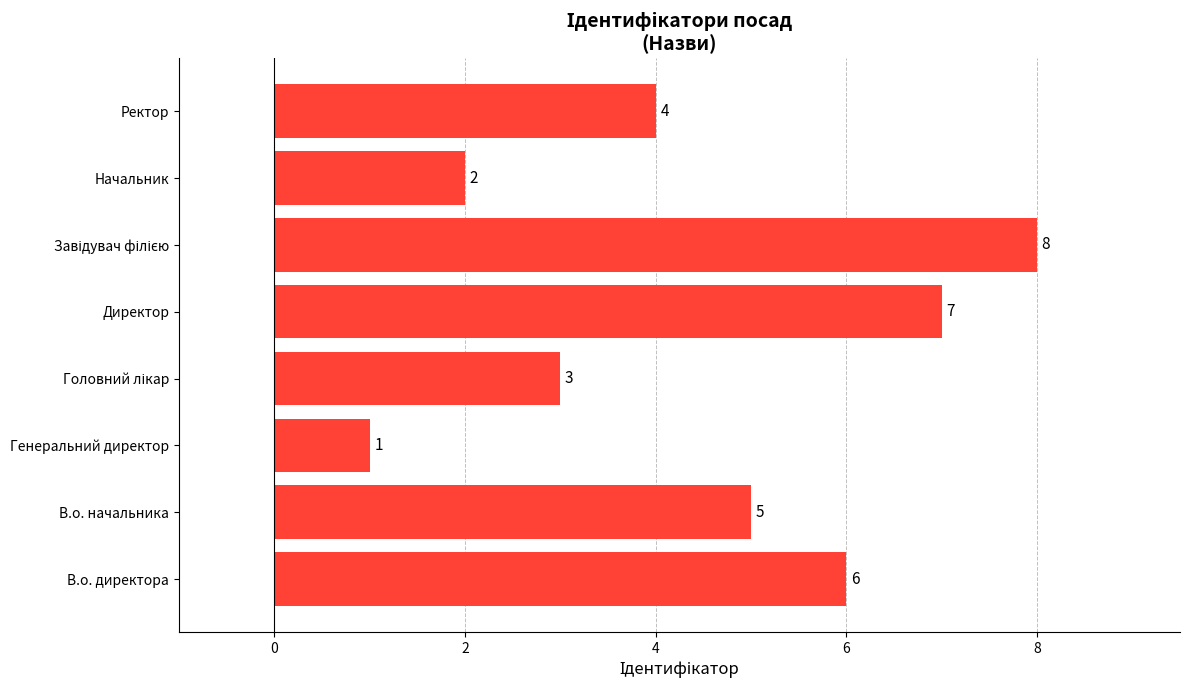

Reading bottom to top, extract all data points from this chart.

6	5	1	3	7	8	2	4